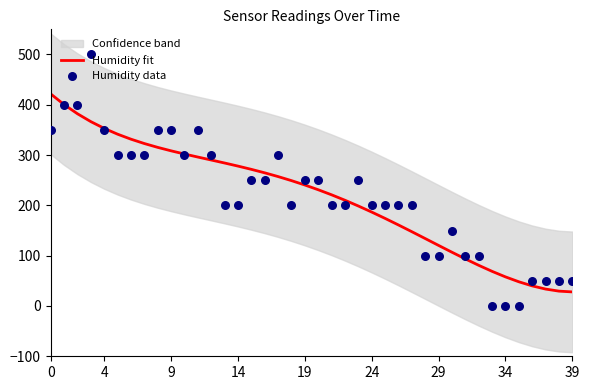

What is the highest value of the Humidity fit series?

421.6